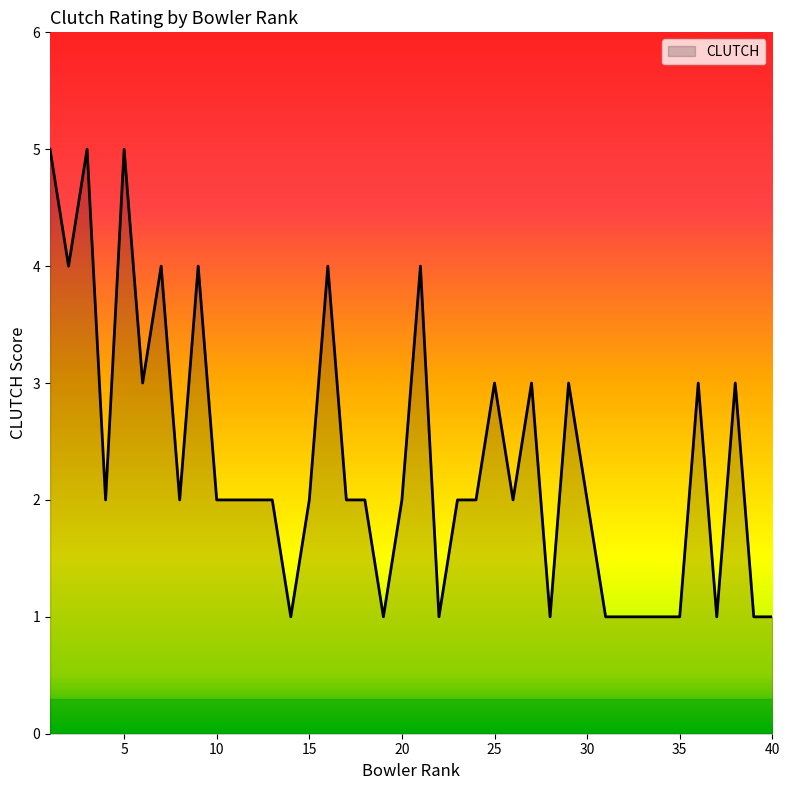

What is the difference between the maximum and minimum values?

4